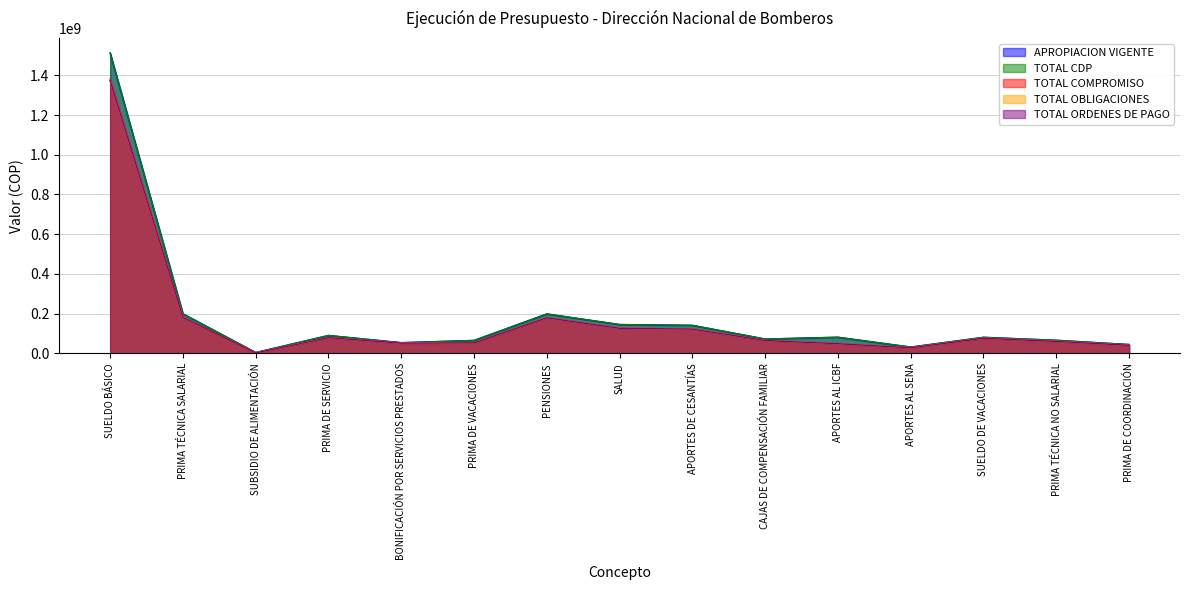

At which category is the sum across all series the highest?

SUELDO BÁSICO